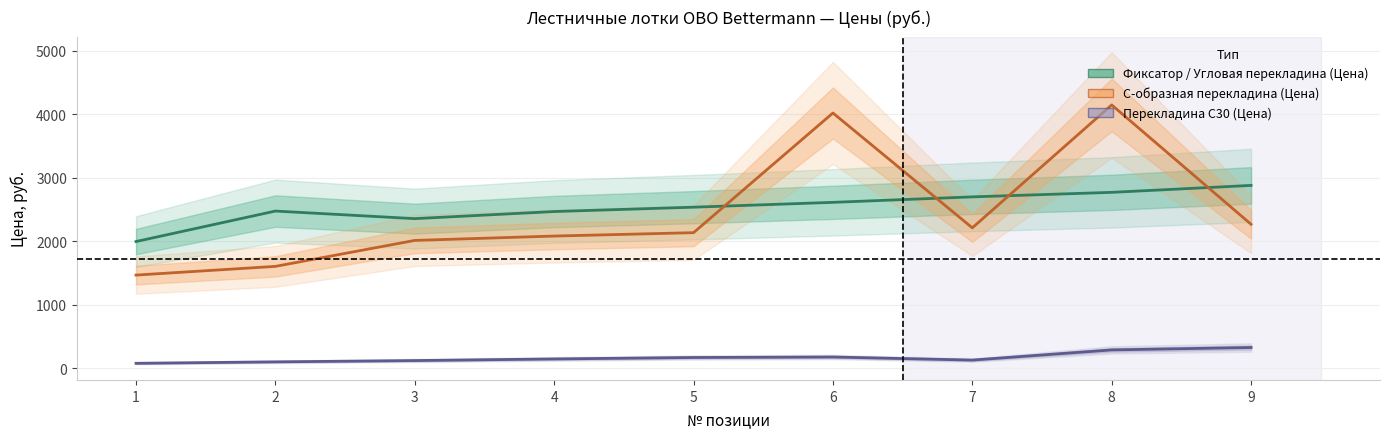

How many interior local peaks does the Перекладина C30 (Цена) series have?

1